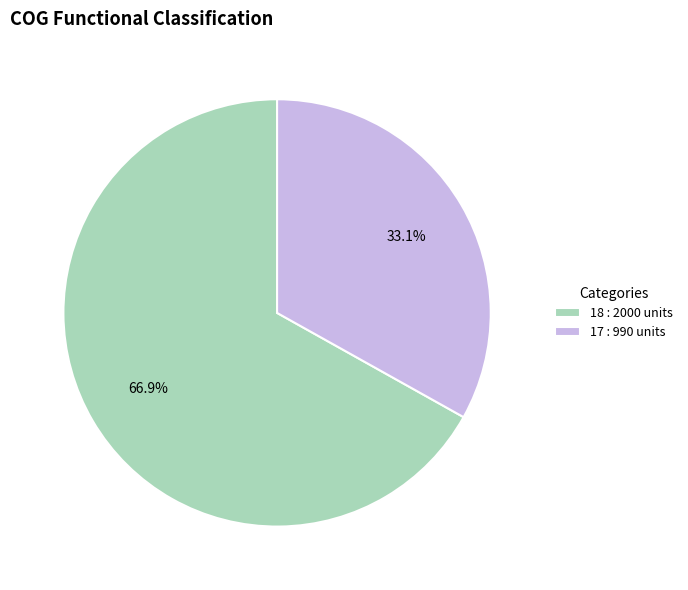

To the nearest percent, what is the combined percentage of 18 and 17?

100%